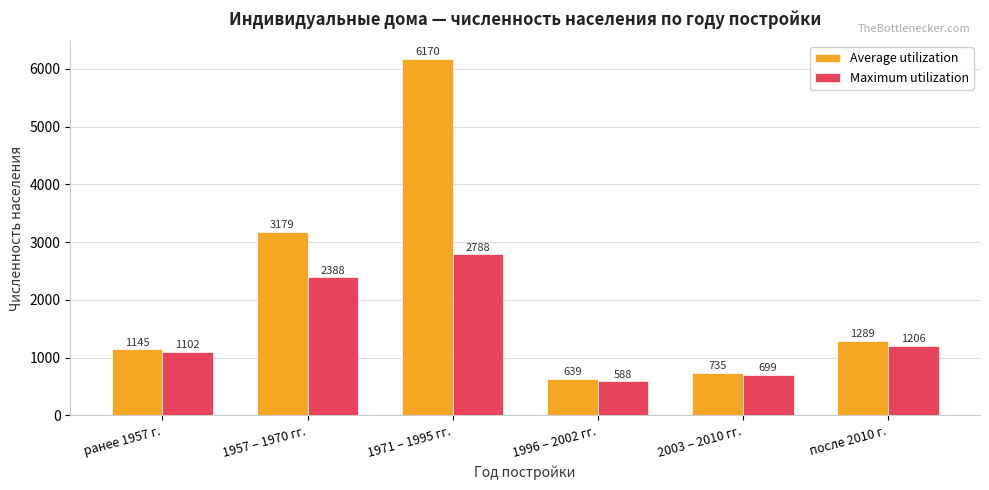

What is the difference between the maximum and second lowest values in the Maximum utilization series?

2089